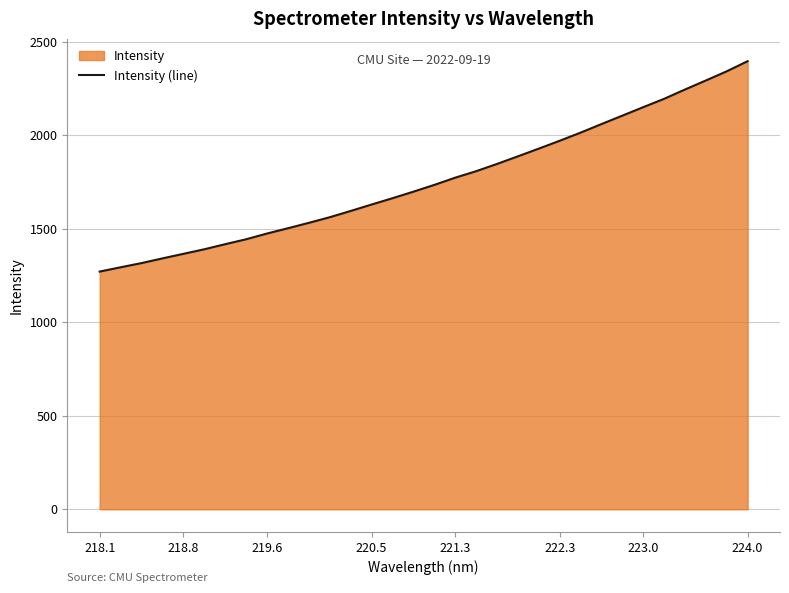

True or false: the data has more than 1 interior local peaks.

False